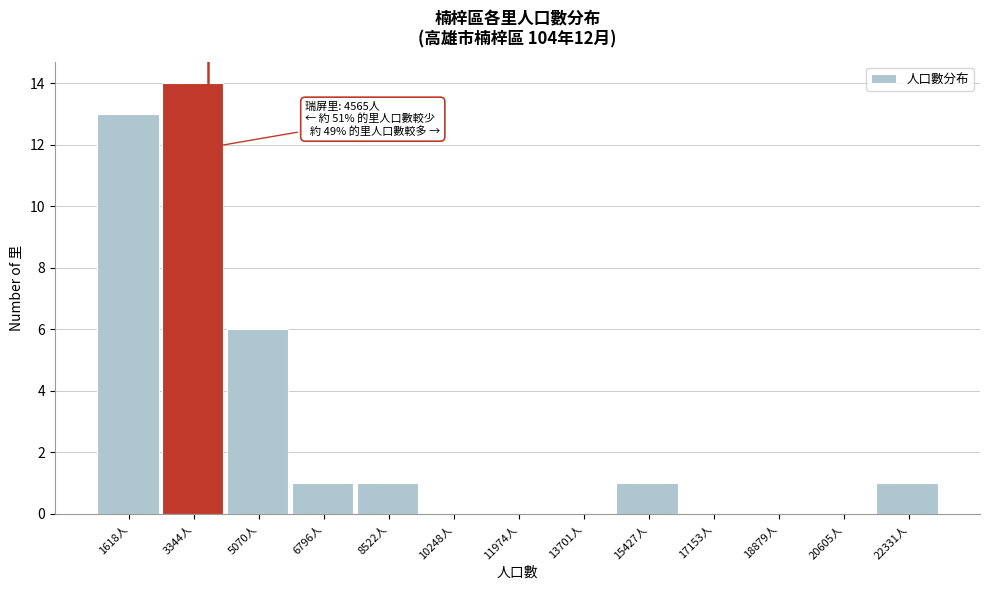

Reading left to right, transcribe all the data shown in this chart.

1618人=13	3344人=14	5070人=6	6796人=1	8522人=1	10248人=0	11974人=0	13701人=0	15427人=1	17153人=0	18879人=0	20605人=0	22331人=1